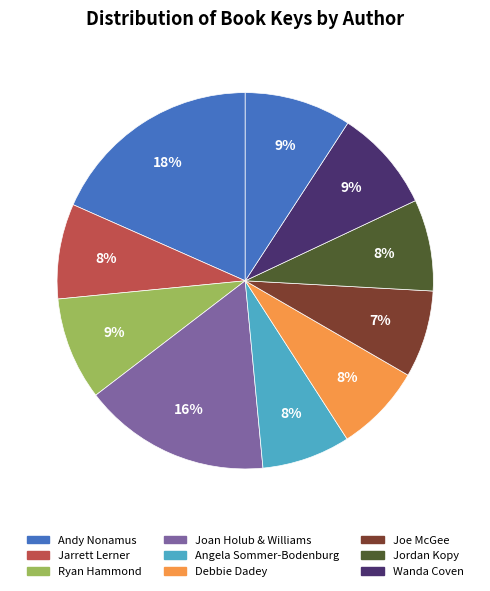

How many segments does this pie chart have?

10